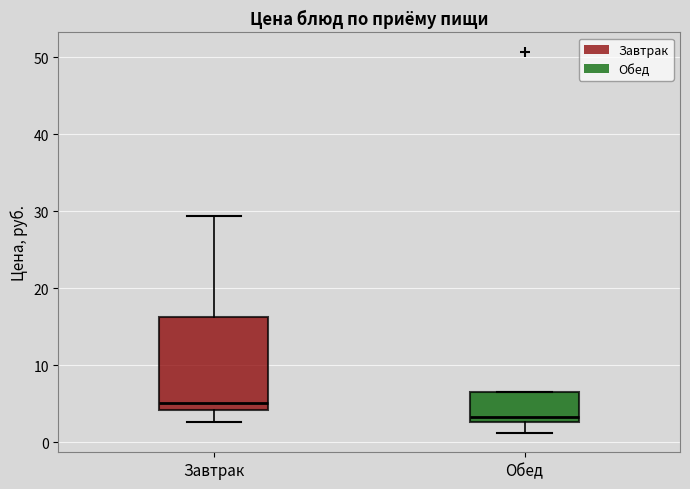

Which box has the highest median line?

Завтрак